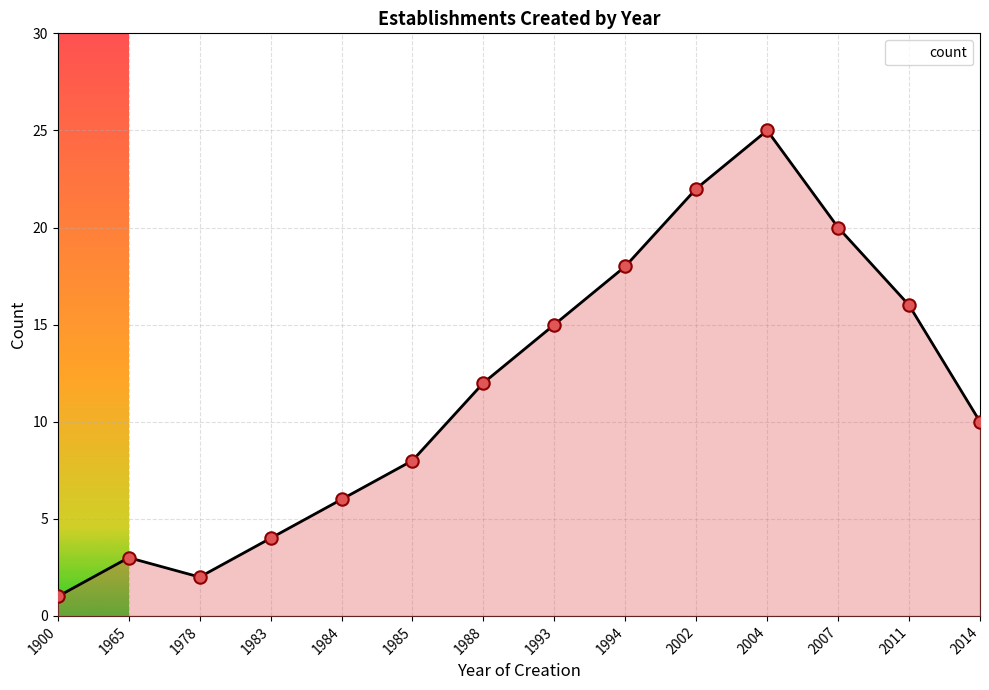

What is the maximum value shown in the chart?

25